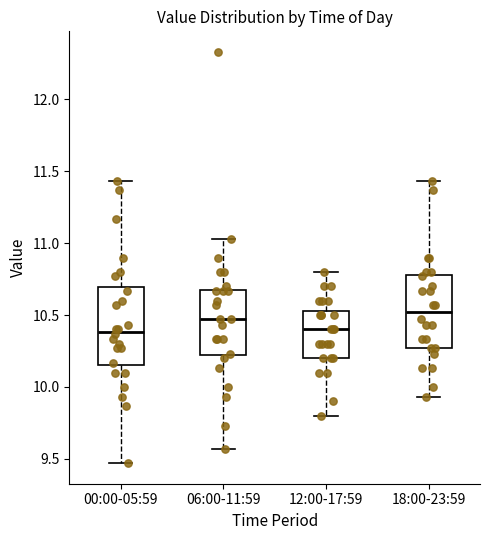

Where is the upper edge of the box for 18:00-23:59 on the y-axis? The values are not printed on the chart, so give them approximately, as read against the axis.

10.80